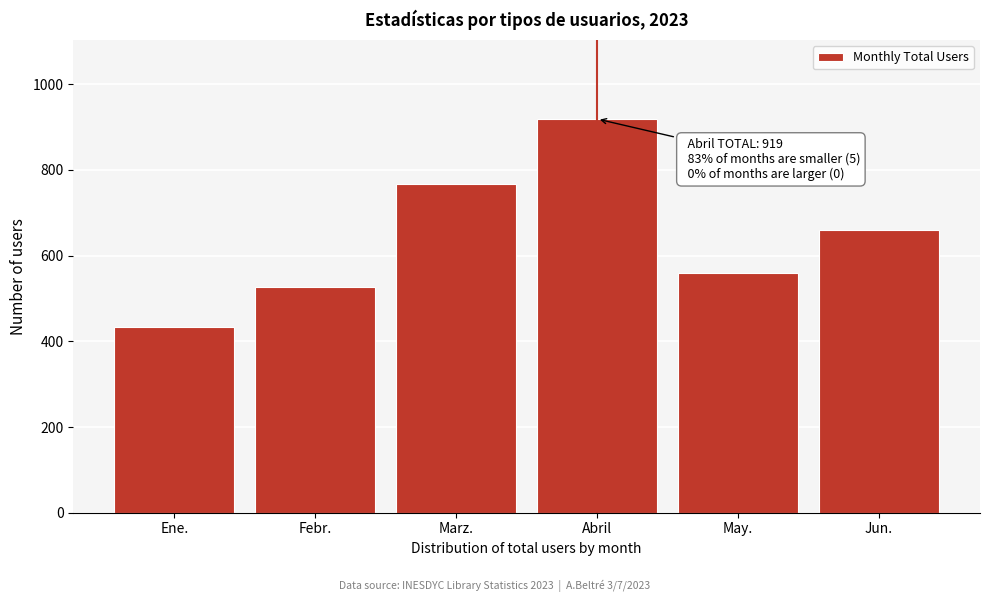

Reading left to right, transcribe all the data shown in this chart.

Ene.=433	Febr.=527	Marz.=767	Abril=919	May.=559	Jun.=661